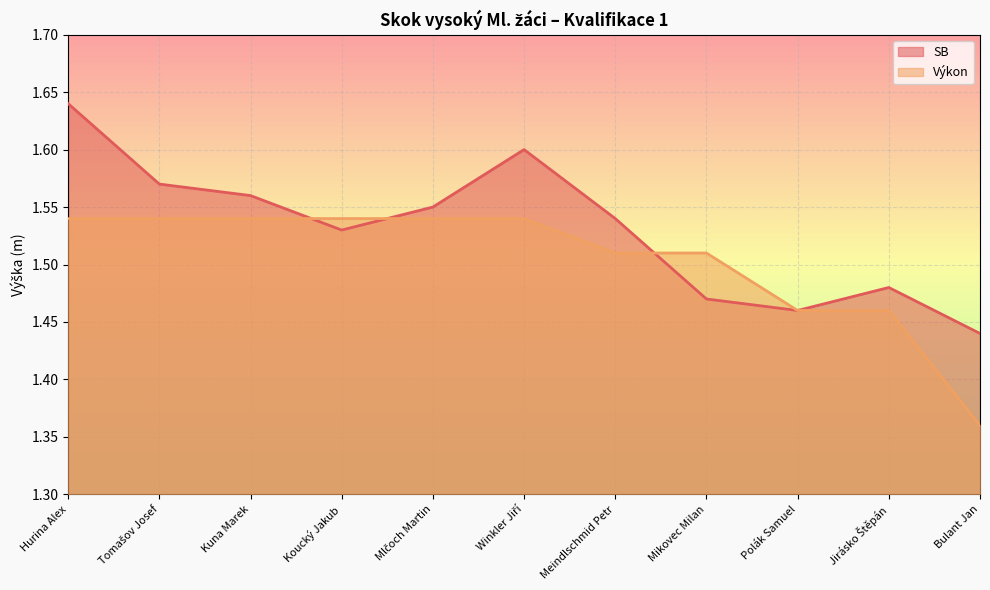

At which category is the sum across all series the highest?

Hurina Alex